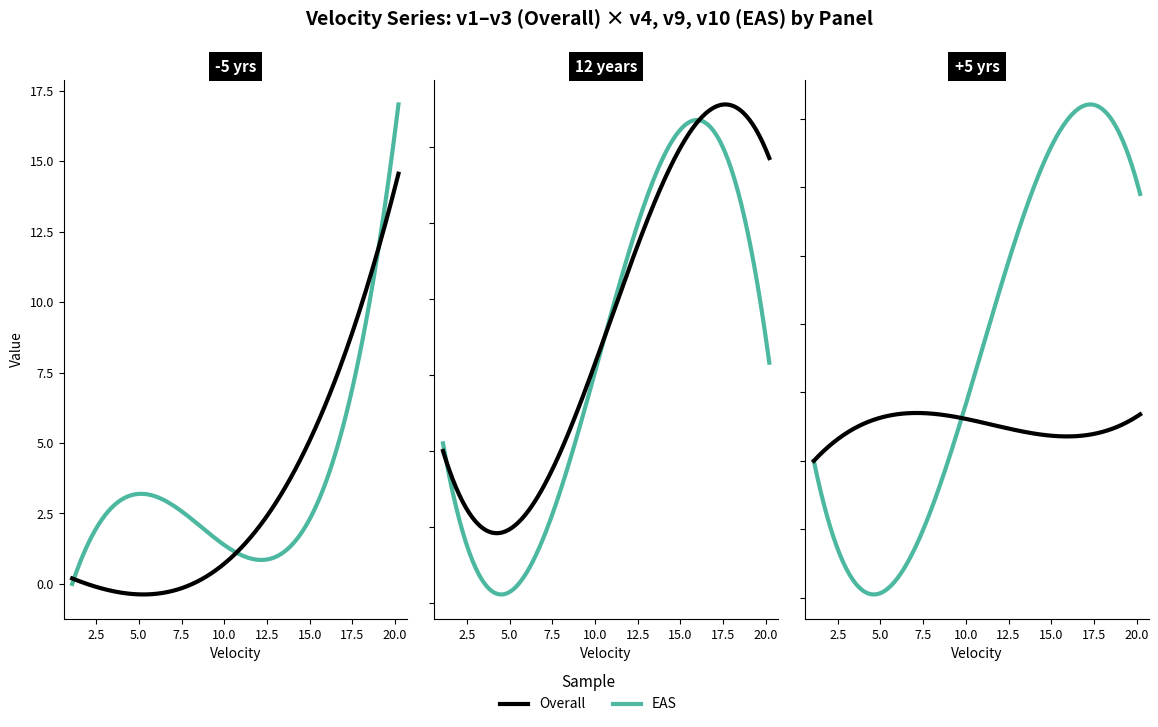

True or false: v3 and v10 cross at least once.

True